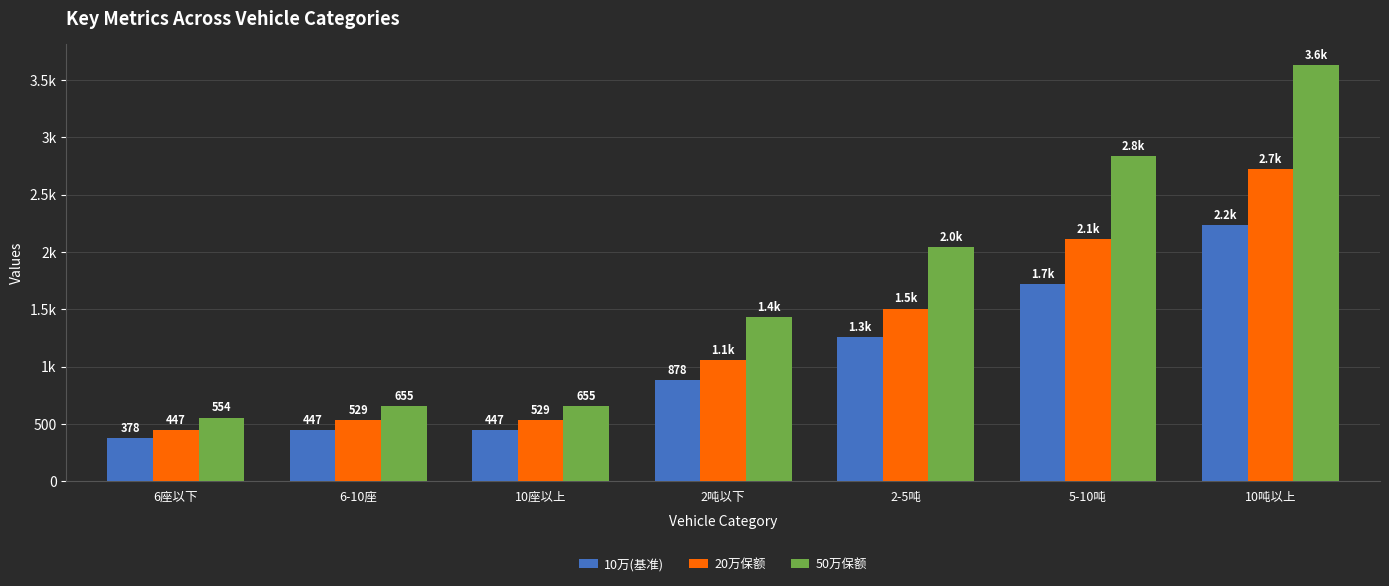

What is the value of the 50万保额 bar at the 2nd from the left?

655.4